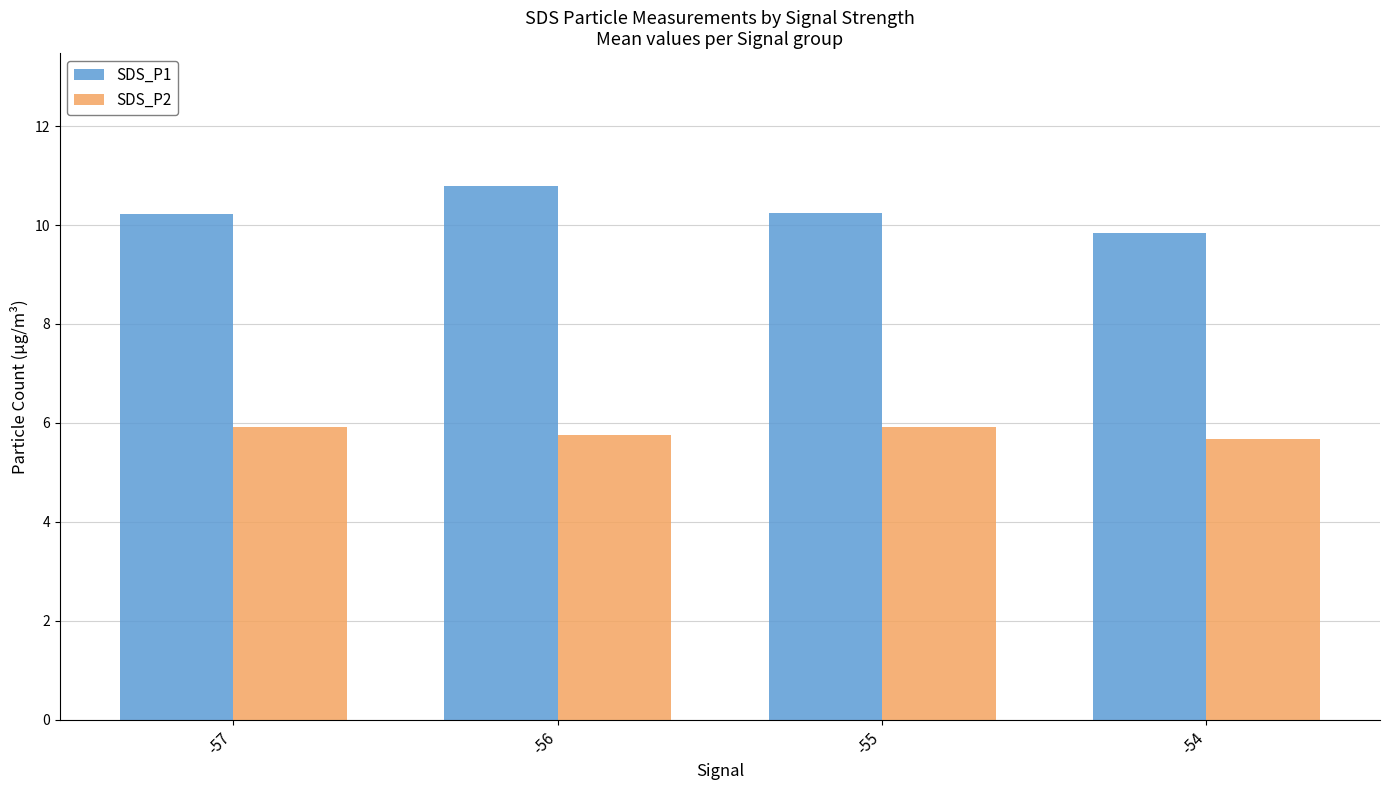

What are all the series names shown in the legend?

SDS_P1, SDS_P2